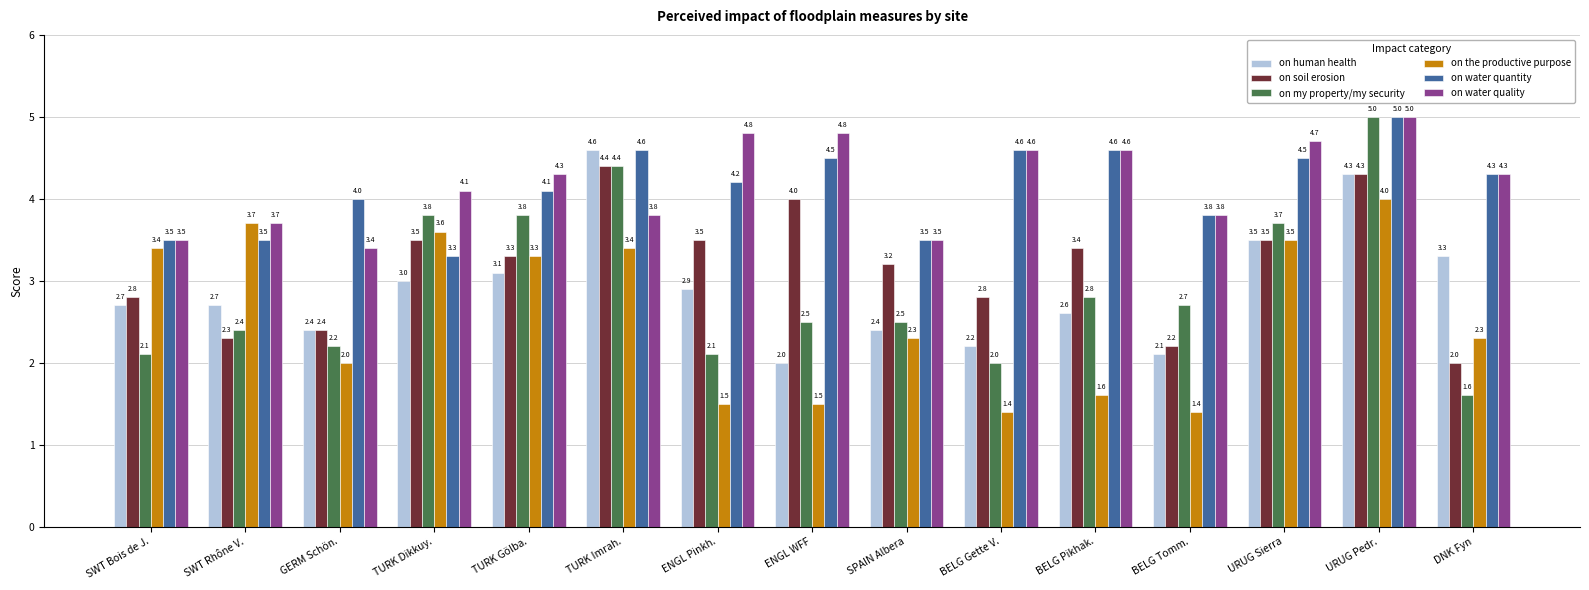

Reading left to right, what are all the values shown in this chart?

on human health: 2.7	2.7	2.4	3.0	3.1	4.6	2.9	2.0	2.4	2.2	2.6	2.1	3.5	4.3	3.3
on soil erosion: 2.8	2.3	2.4	3.5	3.3	4.4	3.5	4.0	3.2	2.8	3.4	2.2	3.5	4.3	2.0
on my property/my security: 2.1	2.4	2.2	3.8	3.8	4.4	2.1	2.5	2.5	2.0	2.8	2.7	3.7	5.0	1.6
on the productive purpose: 3.4	3.7	2.0	3.6	3.3	3.4	1.5	1.5	2.3	1.4	1.6	1.4	3.5	4.0	2.3
on water quantity: 3.5	3.5	4.0	3.3	4.1	4.6	4.2	4.5	3.5	4.6	4.6	3.8	4.5	5.0	4.3
on water quality: 3.5	3.7	3.4	4.1	4.3	3.8	4.8	4.8	3.5	4.6	4.6	3.8	4.7	5.0	4.3